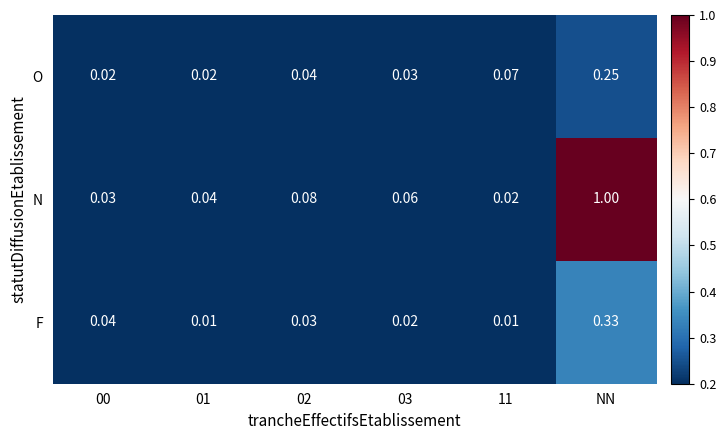

At 02, list the series in order from largest to smallest.

N, O, F